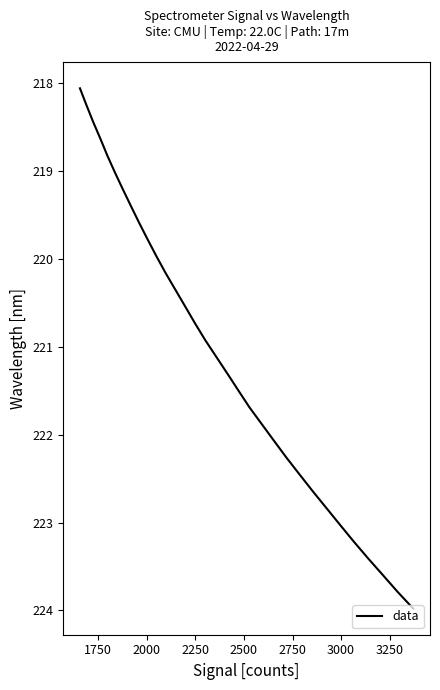

What is the difference between the maximum and minimum values?

5.9